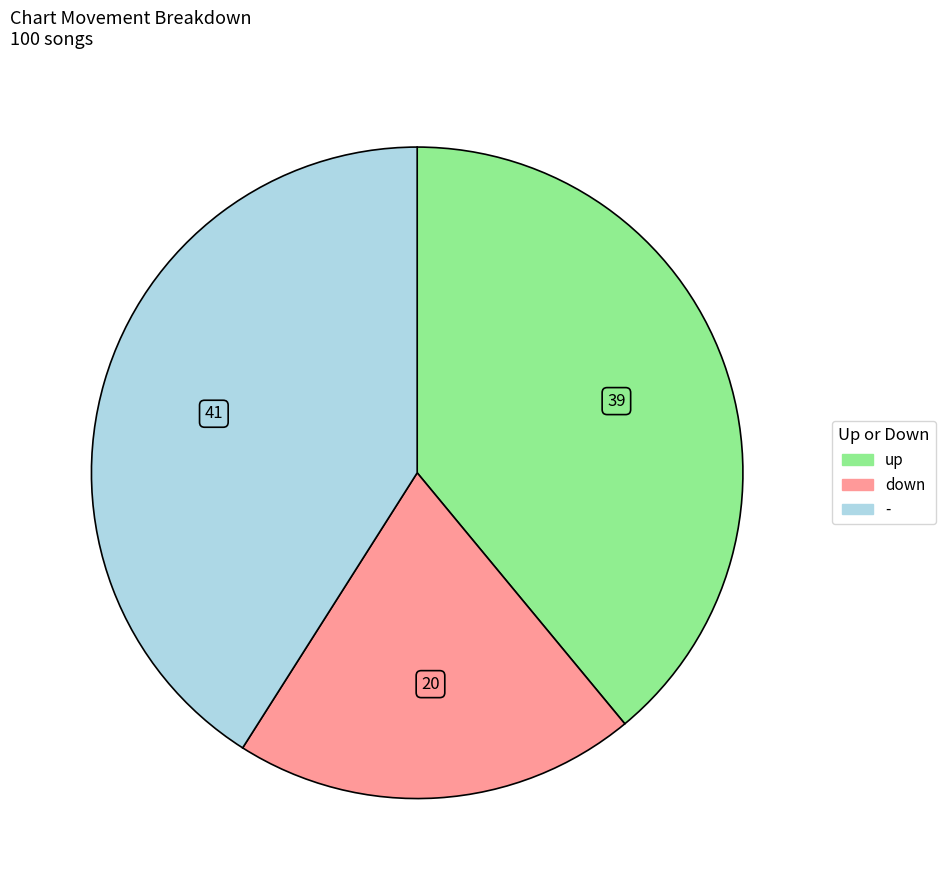

Is there a majority slice in this chart?

No